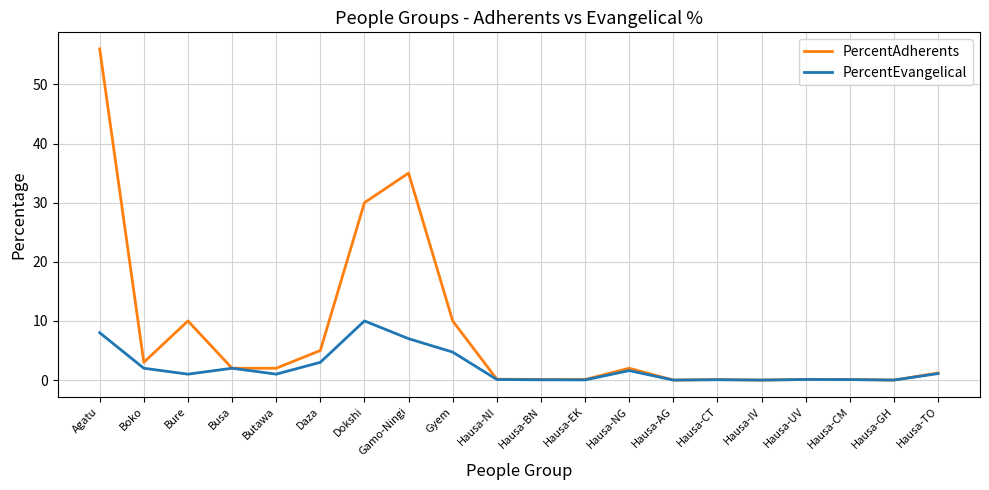

What is the highest value of the PercentAdherents series?

56.0